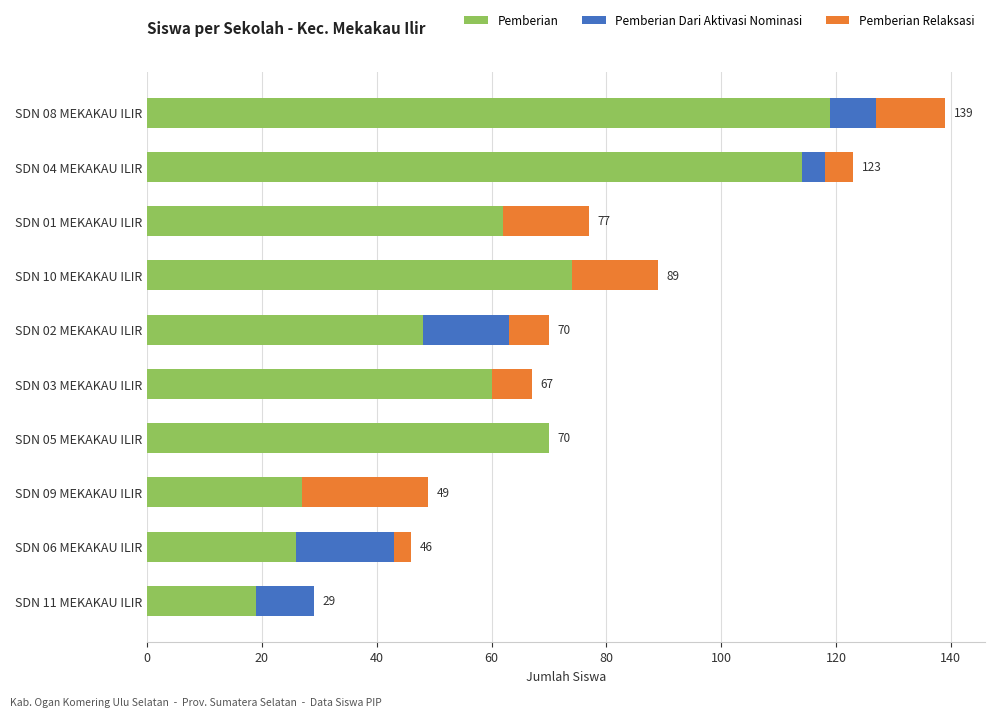

At which category is the sum across all series the highest?

SDN 08 MEKAKAU ILIR